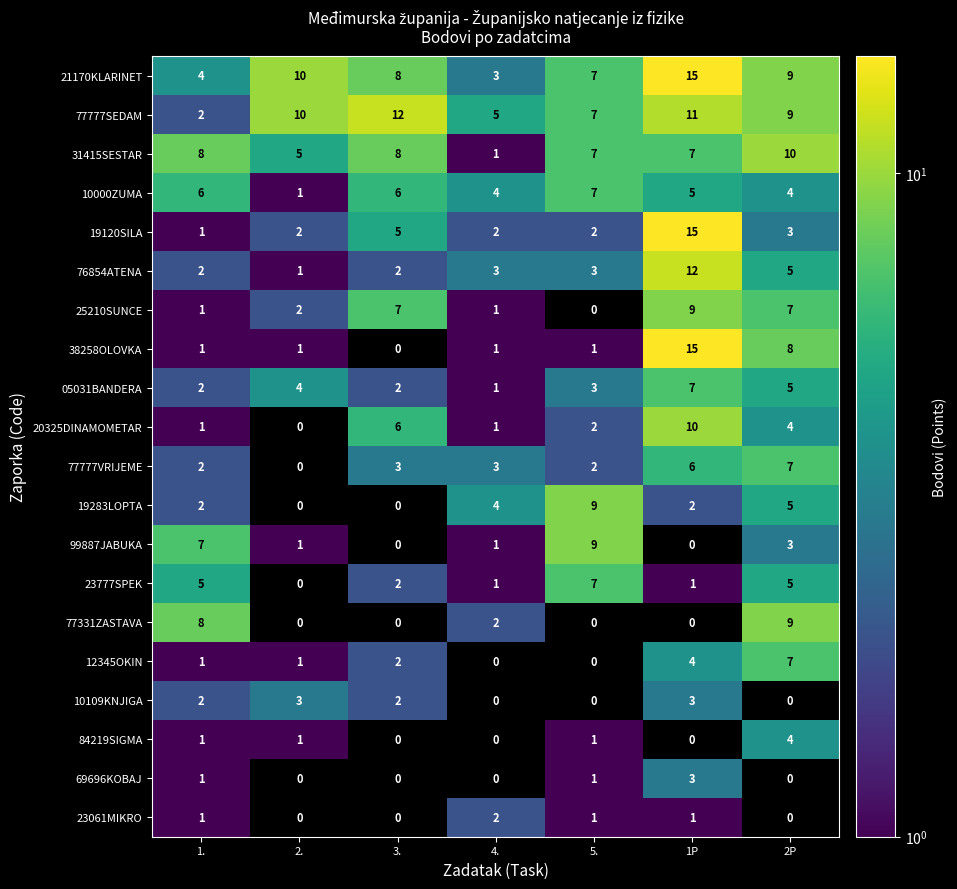

What is the sum of the 31415SESTAR values at 5. and 4.?

8